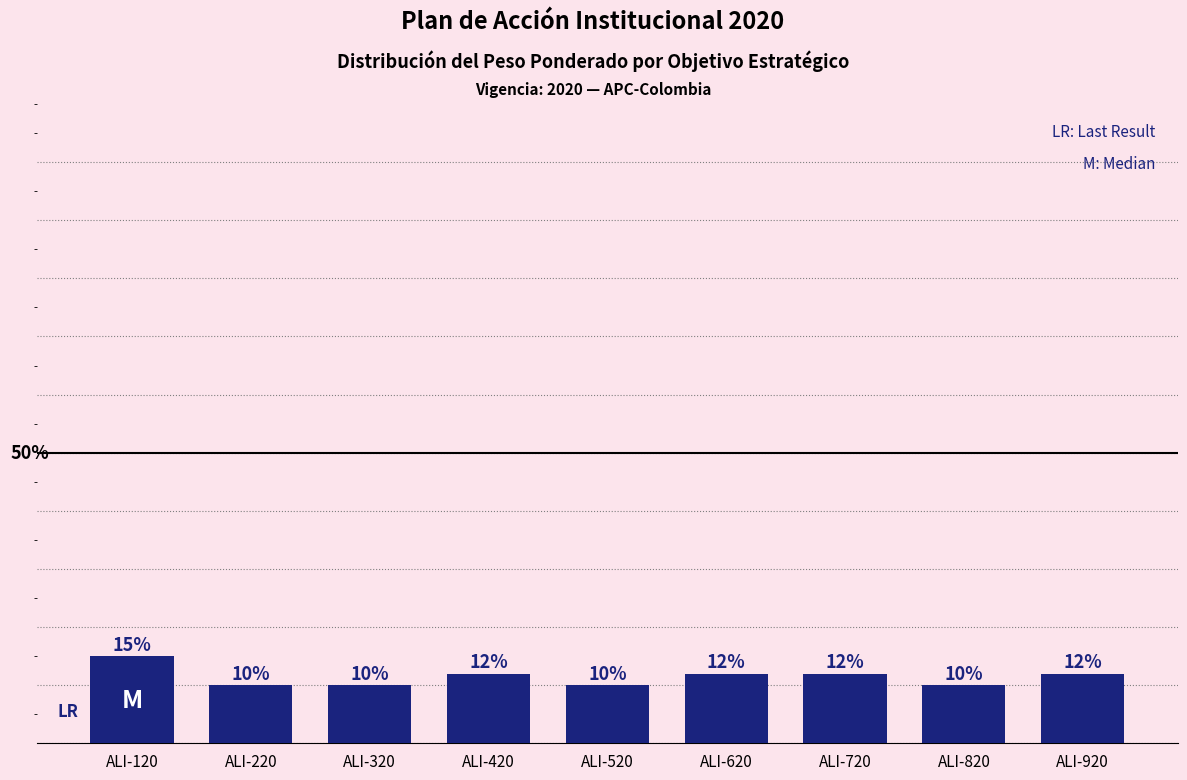

Which category has the highest value across all series?

ALI-120